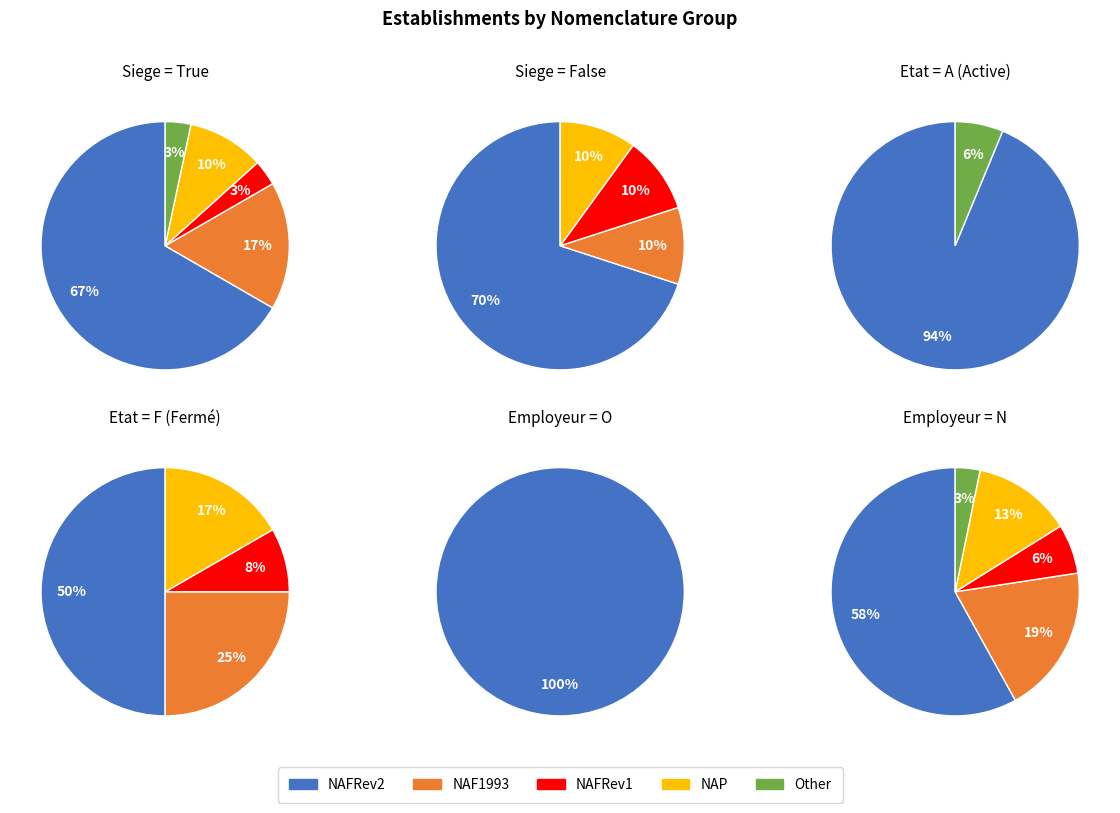

Does NAFRev1 account for over 50% of the chart?

No